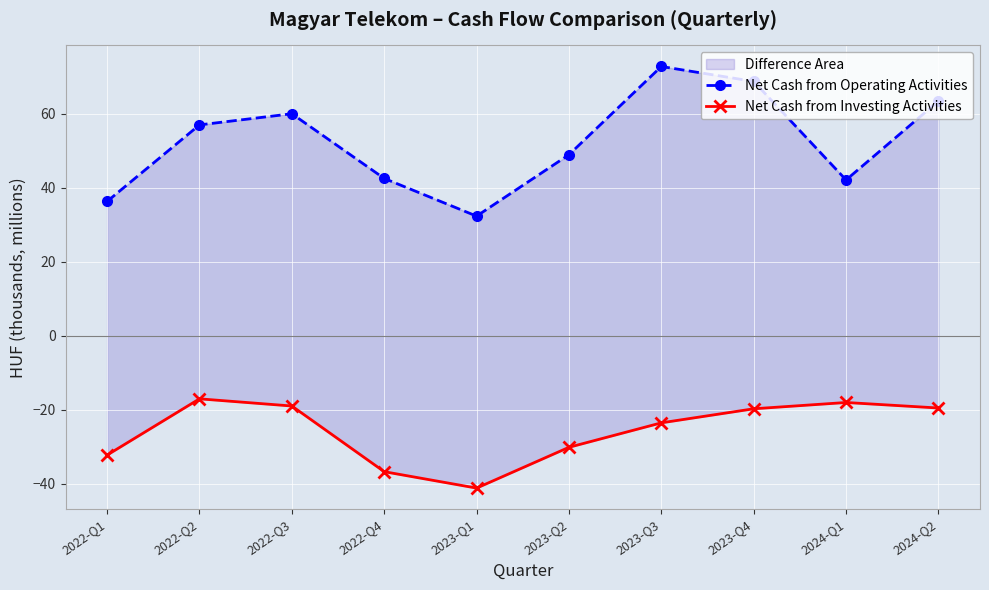

Rank the categories by Net Cash from Operating Activities value from lowest to highest.

2023-Q1, 2022-Q1, 2024-Q1, 2022-Q4, 2023-Q2, 2022-Q2, 2022-Q3, 2024-Q2, 2023-Q4, 2023-Q3